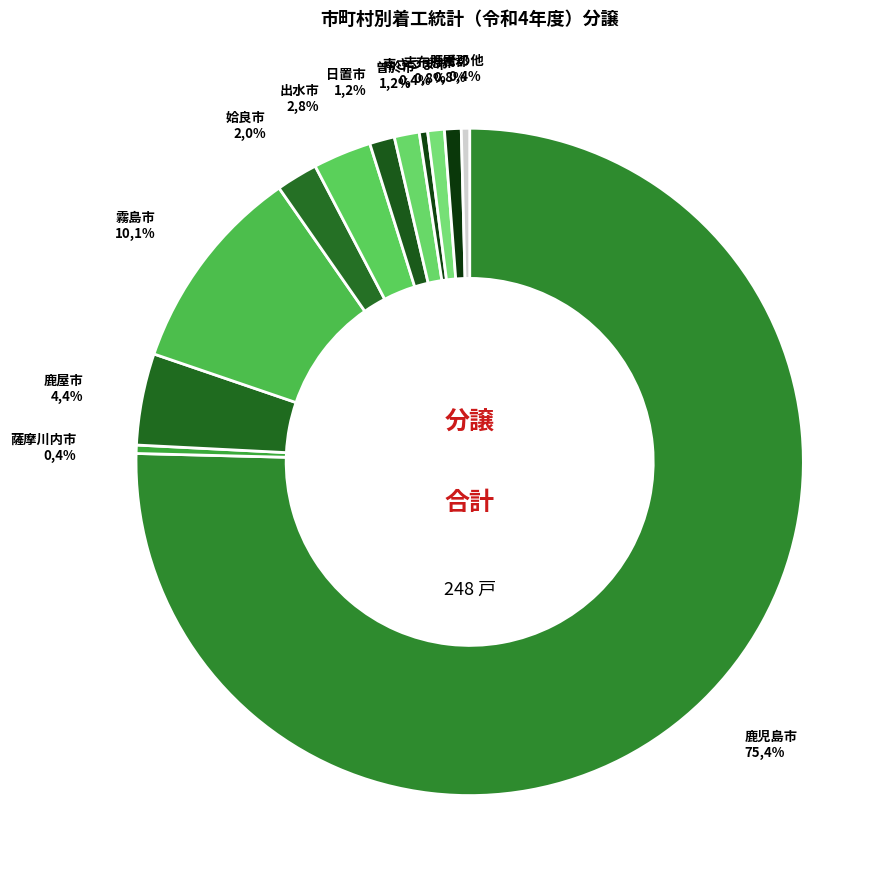

To the nearest percent, what is the difference between the 鹿屋市 and 出水市 slice percentages?

2%